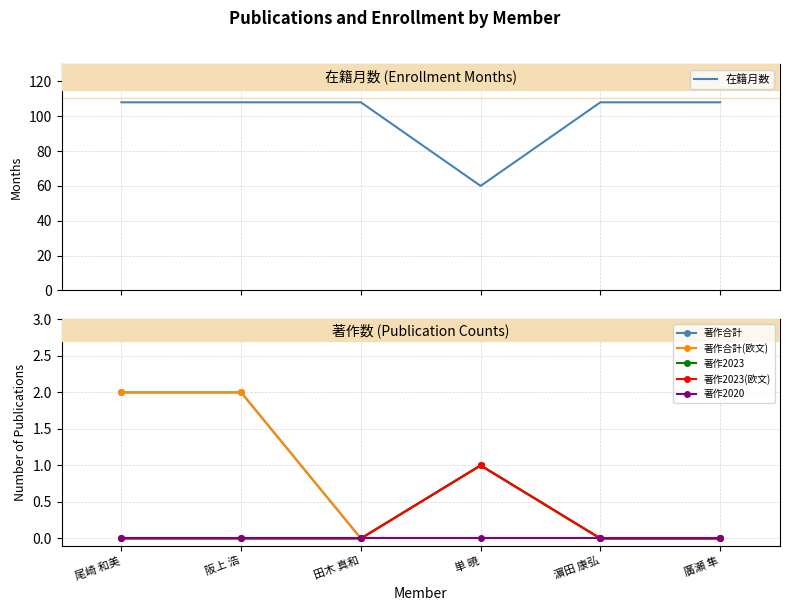

What are all the series names shown in the legend?

在籍月数, 著作合計, 著作合計(欧文), 著作2023, 著作2023(欧文), 著作2020